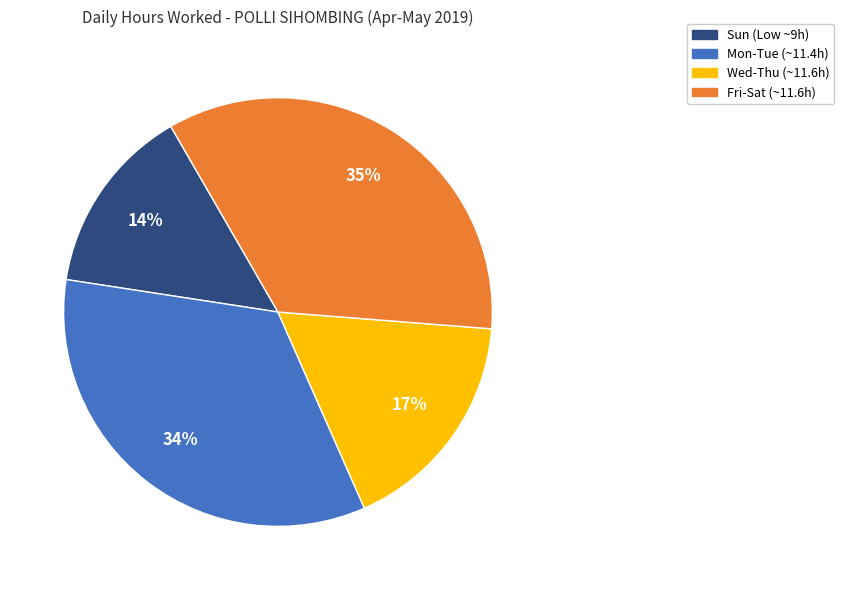

Is there a majority slice in this chart?

No